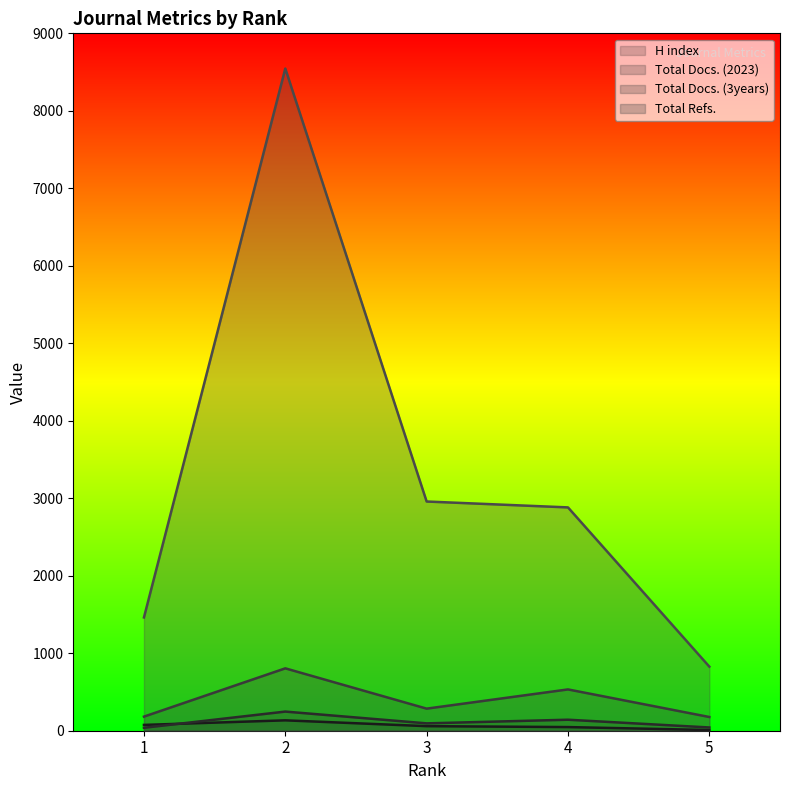

What is the sum of the Total Docs. (2023) values at 2 and 1?

285